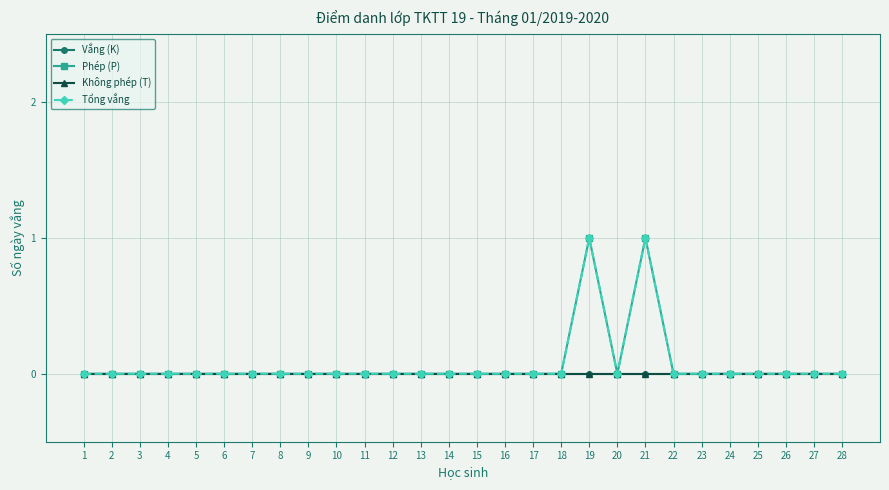

What is the difference between the second highest and second lowest values in the Tổng vắng series?

1